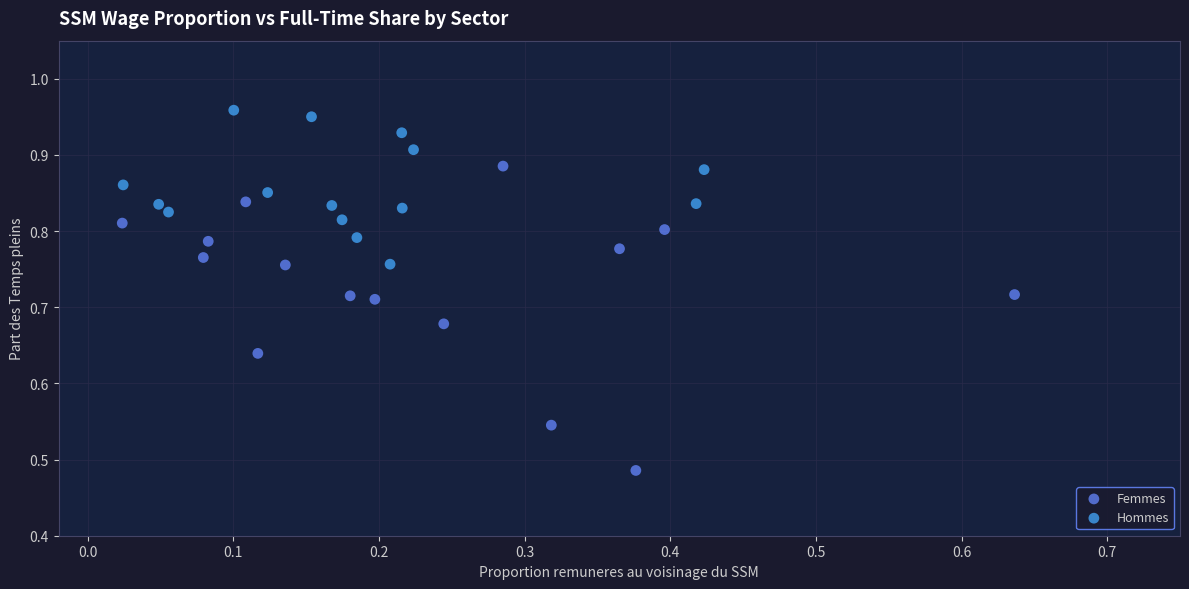

Which series has the widest spread of Y values?

Femmes